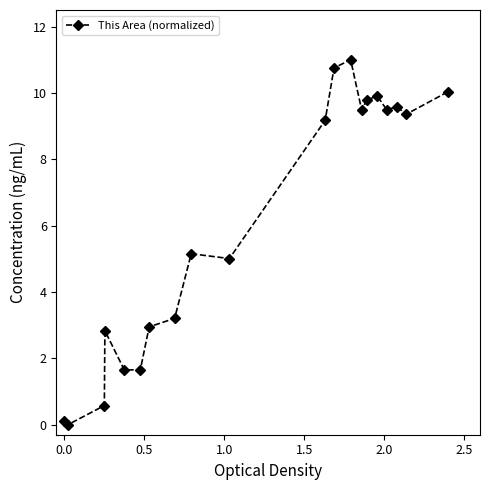

What is the sum of all values?

121.7